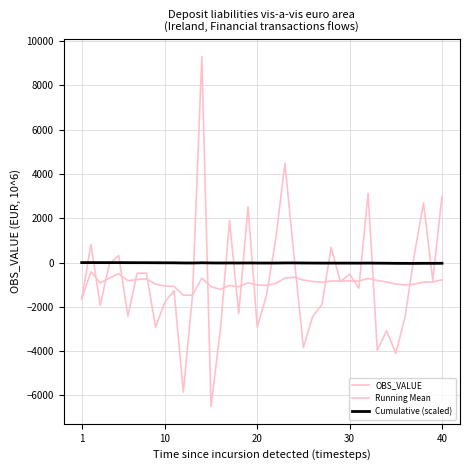

Reading left to right, transcribe all the data shown in this chart.

OBS_VALUE: -1635.0	812.8	-1930.3	-52.9	319.6	-2417.4	-479.7	-478.6	-2915.1	-1783.1	-1272.2	-5853.6	-1436.7	9305.2	-6490.8	-3068.4	1895.2	-2305.2	2514.5	-2916.8	-1478.0	1053.8	4483.0	212.3	-3839.8	-2434.9	-1896.1	688.9	-858.1	-520.0	-1154.6	3128.8	-3962.0	-3078.8	-4099.6	-2460.3	336.1	2695.9	-803.1	2996.7
Running Mean: -1635.0	-411.1	-917.5	-701.3	-497.1	-817.2	-769.0	-732.7	-975.2	-1056.0	-1075.6	-1473.8	-1470.9	-701.2	-1087.2	-1211.0	-1028.3	-1099.2	-909.0	-1009.4	-1031.7	-936.9	-701.3	-663.2	-790.3	-853.5	-892.2	-835.7	-836.5	-825.9	-836.5	-712.6	-811.1	-877.8	-969.8	-1011.2	-974.8	-878.2	-876.3	-779.5
Cumulative (scaled): -1.6	-0.8	-2.8	-2.8	-2.5	-4.9	-5.4	-5.9	-8.8	-10.6	-11.8	-17.7	-19.1	-9.8	-16.3	-19.4	-17.5	-19.8	-17.3	-20.2	-21.7	-20.6	-16.1	-15.9	-19.8	-22.2	-24.1	-23.4	-24.3	-24.8	-25.9	-22.8	-26.8	-29.8	-33.9	-36.4	-36.1	-33.4	-34.2	-31.2